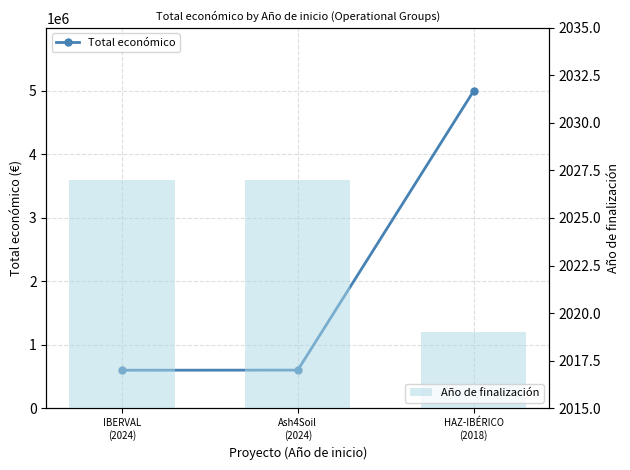

What is the difference between the maximum and minimum values in the Año de finalización series?

8